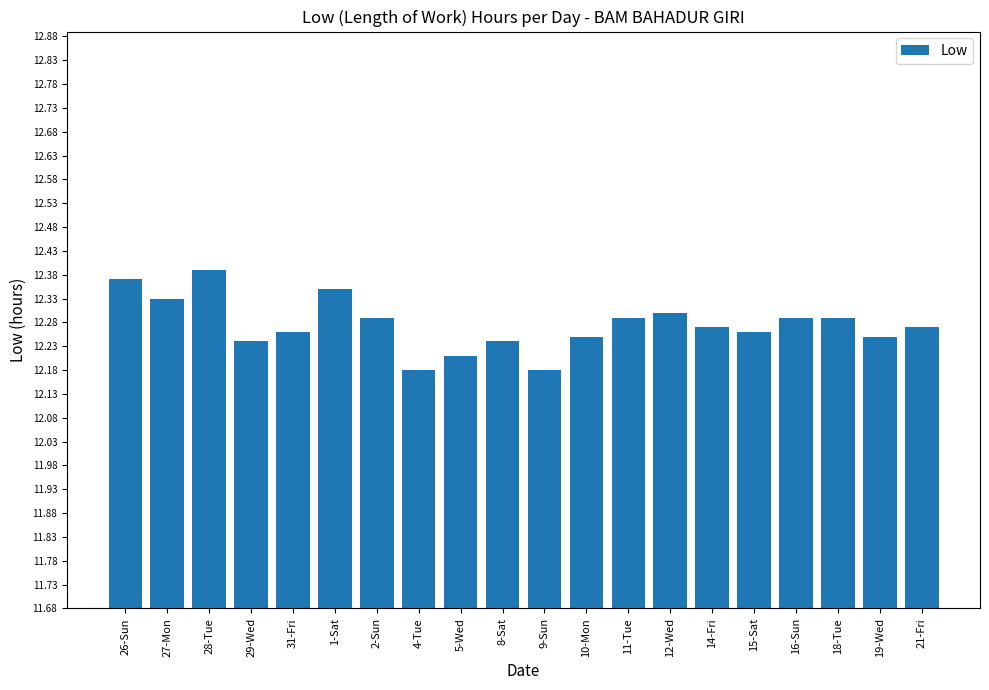

What is the difference between the values at 18-Tue and 1-Sat?

0.1